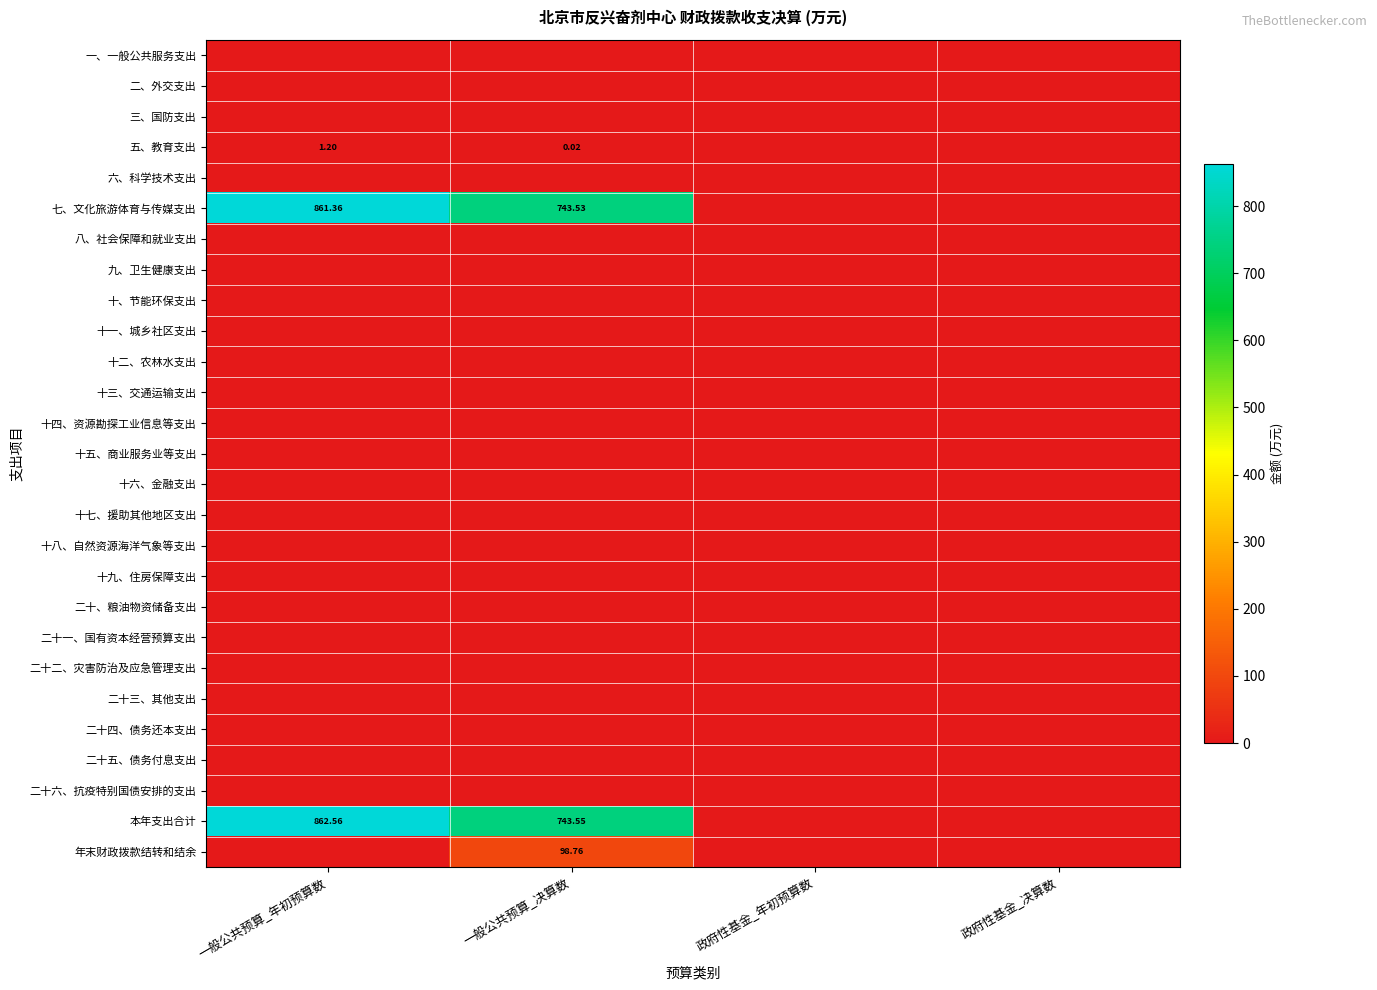

Where is 十四、资源勘探工业信息等支出 nearest to the value 0?

一般公共预算_年初预算数